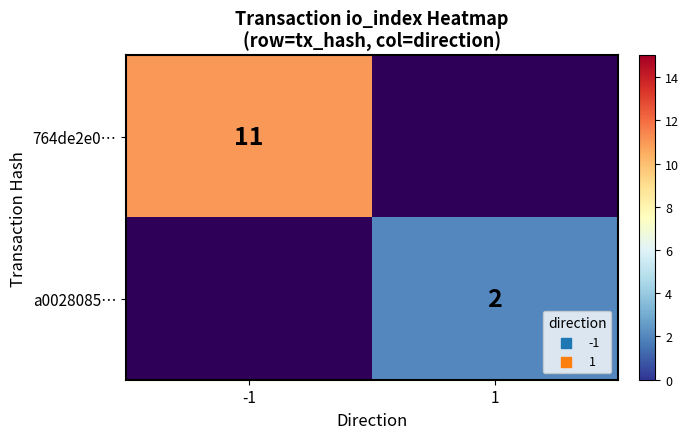

Is the value of a0028085… at 1 greater than the value of 764de2e0… at -1?

No